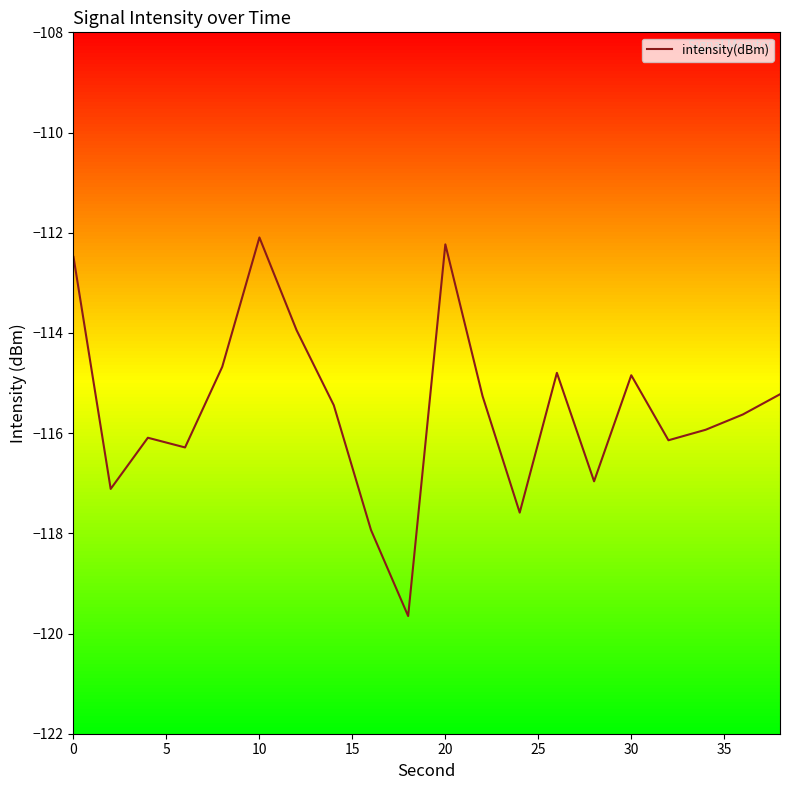

How many interior local valleys (lower than both neighbors) does the data have?

6